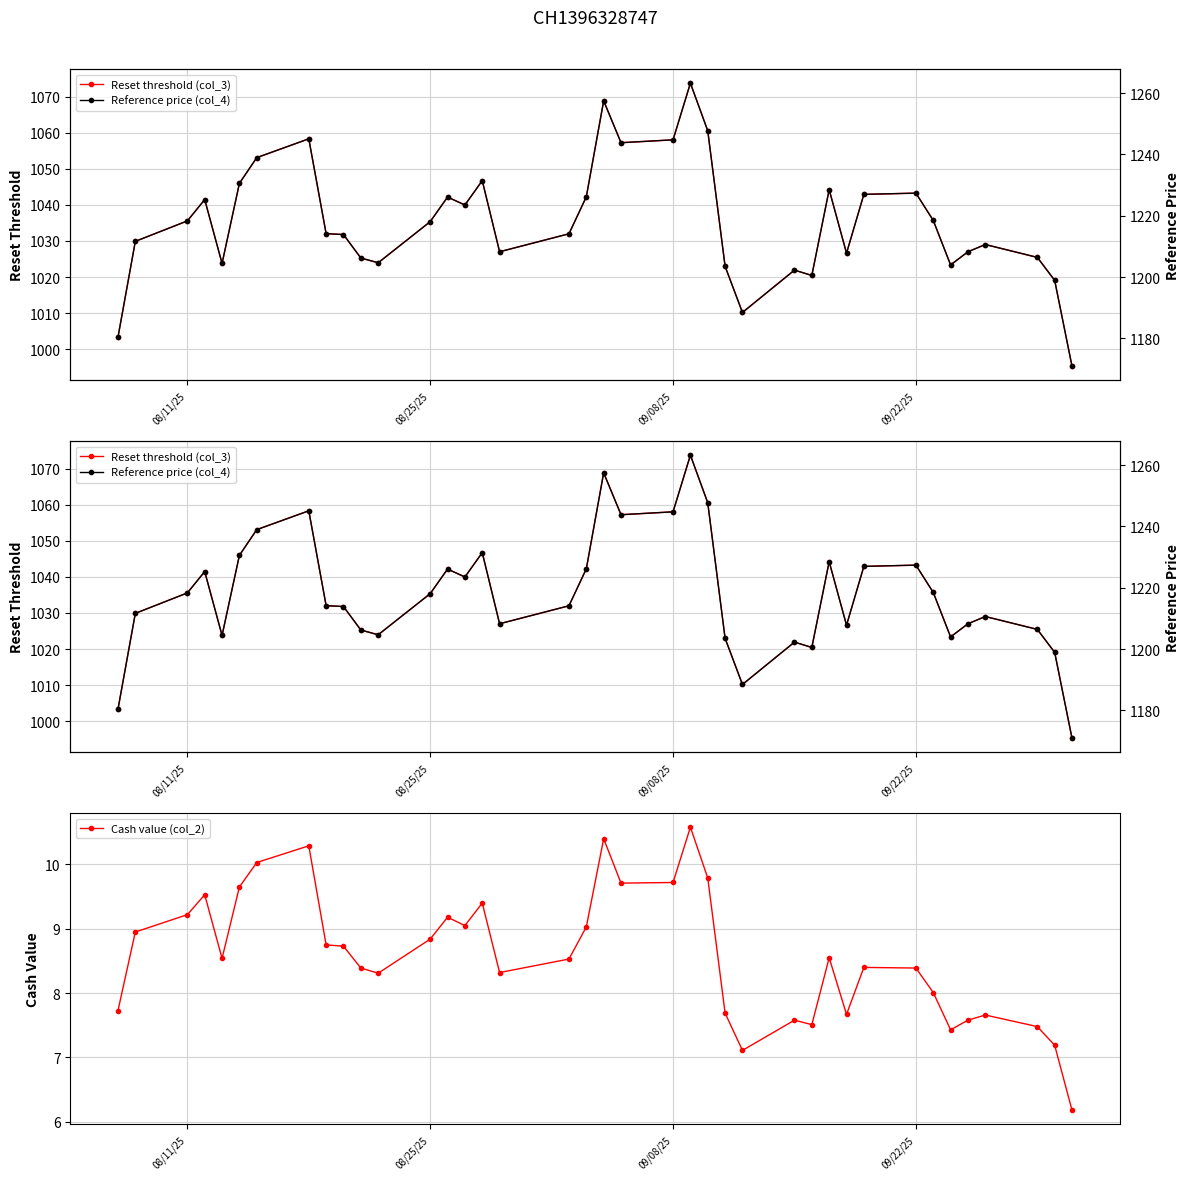

The value of Cash value (col_2) at 09/08/25 is 16.1. True or false?

False